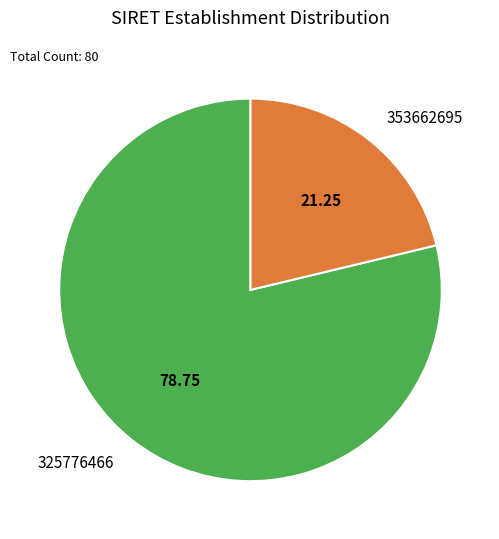

Between 325776466 and 353662695, which is larger?

325776466